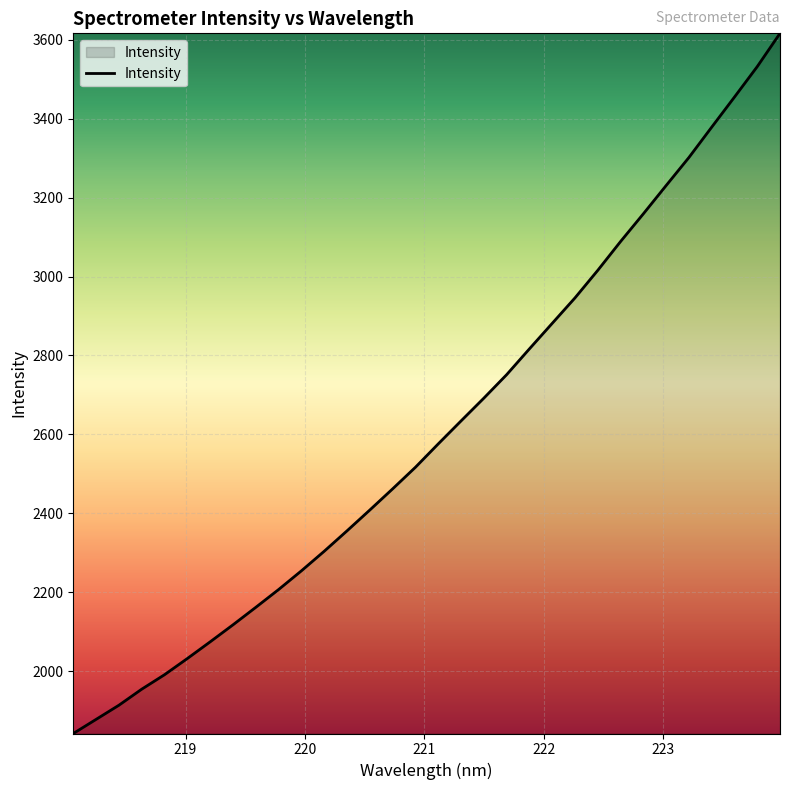

Does the chart have visible grid lines?

Yes